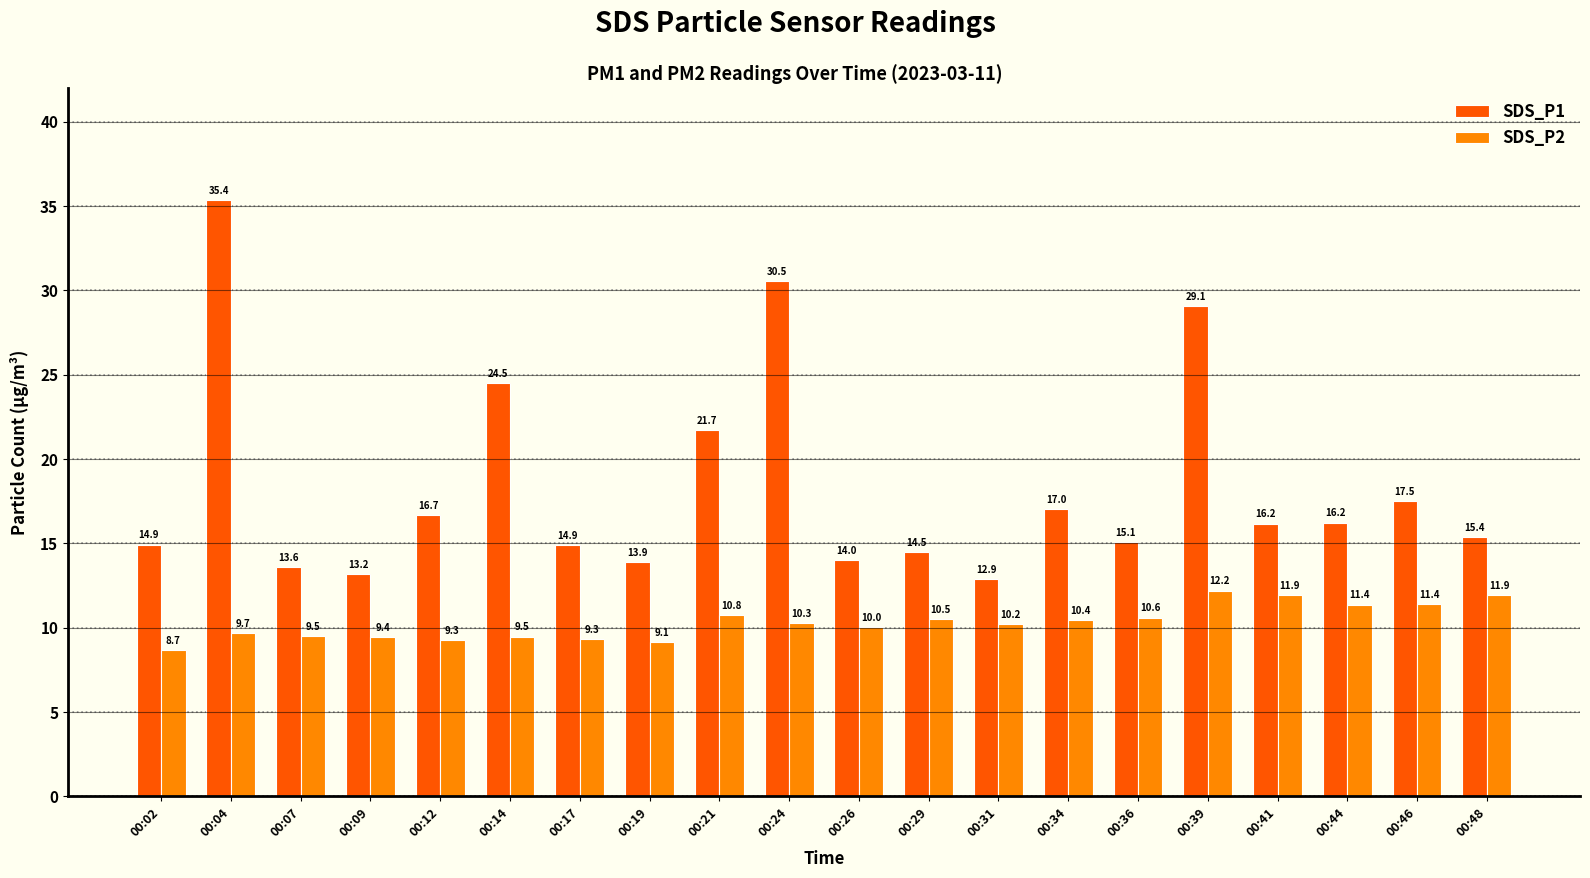

What are all the series names shown in the legend?

SDS_P1, SDS_P2